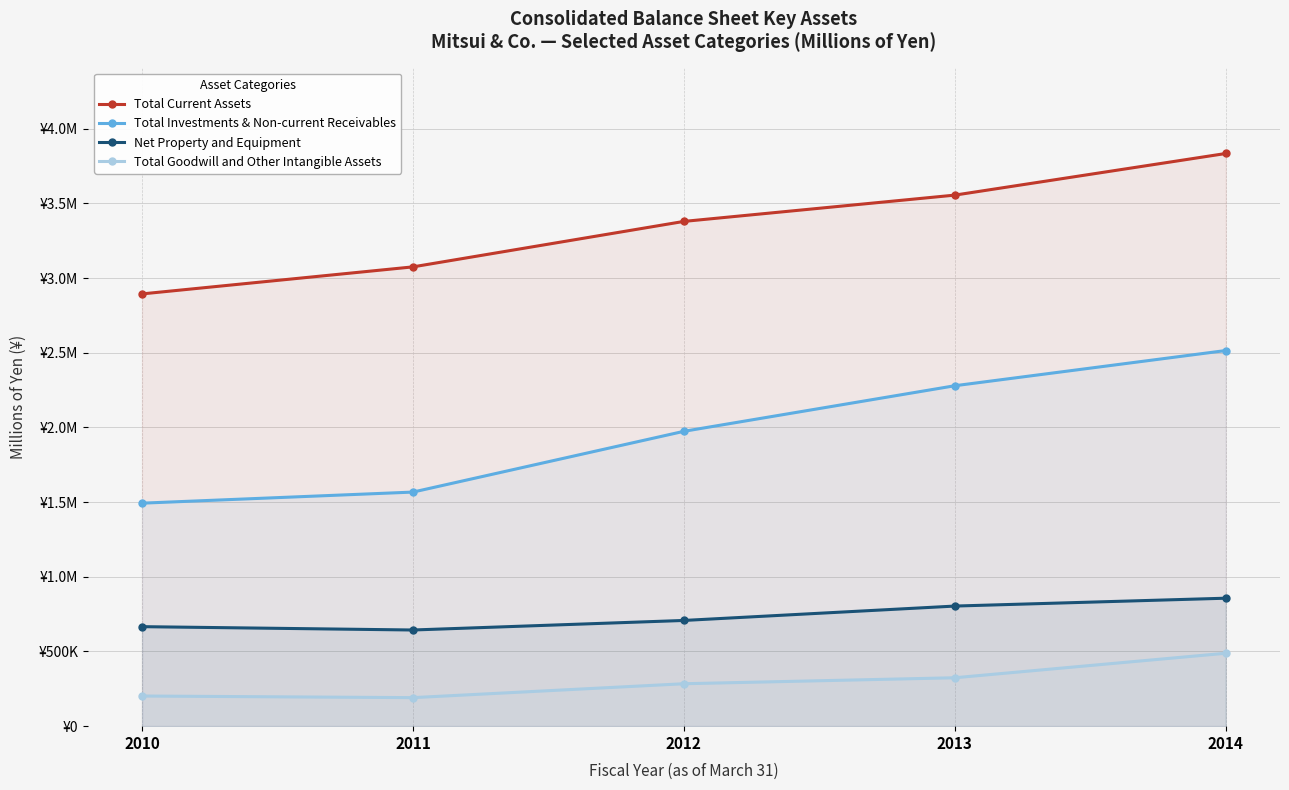

At how many categories does at least one series exceed 3405455?

2